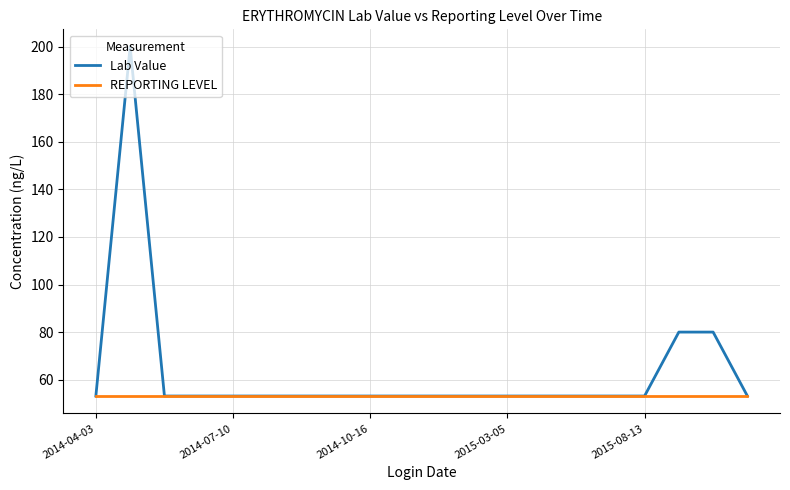

What are all the series names shown in the legend?

Lab Value, REPORTING LEVEL